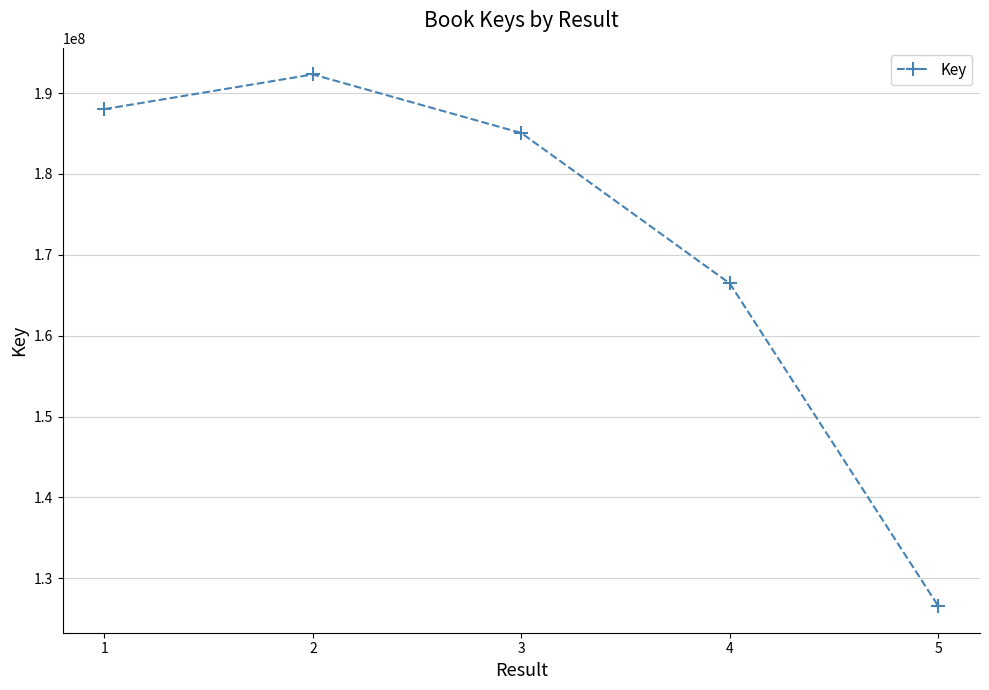

Rank the categories by value from highest to lowest.

2, 1, 3, 4, 5